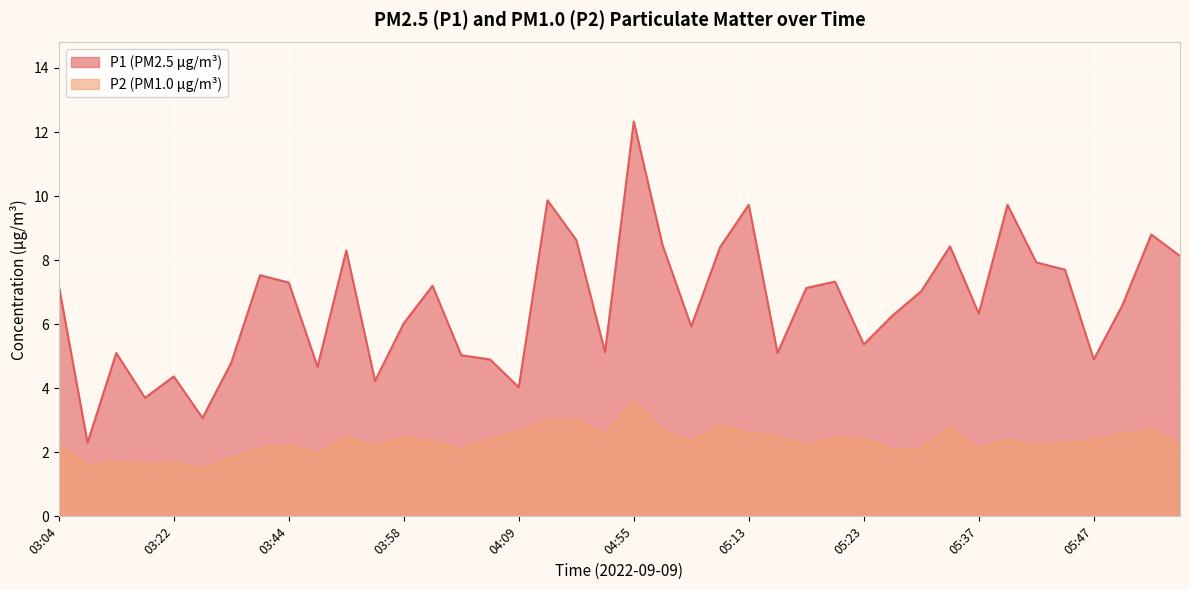

What is the label of the 31st point from the left?

05:32